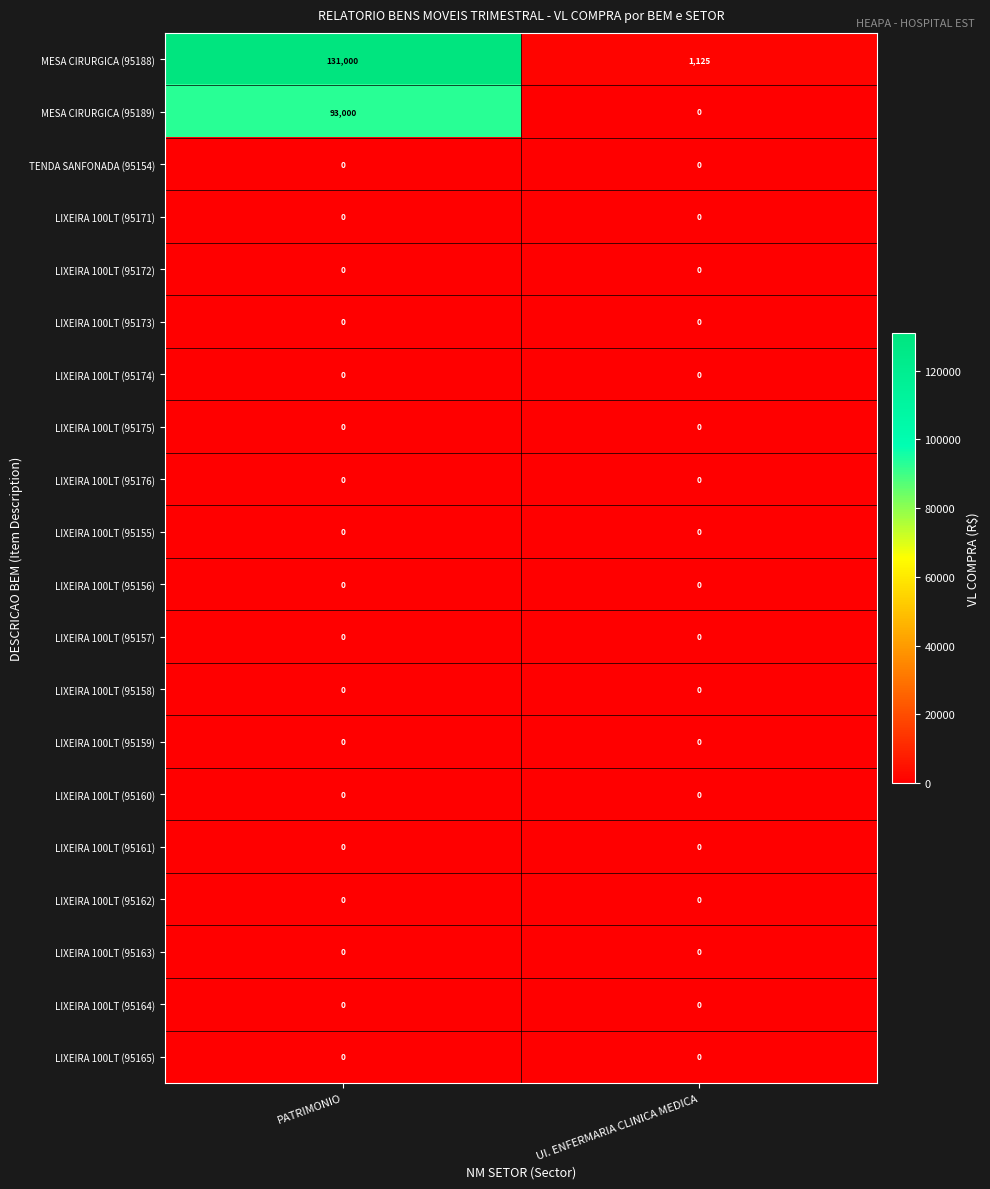

The value of LIXEIRA 100LT (95157) at UI. ENFERMARIA CLINICA MEDICA is 0. True or false?

True